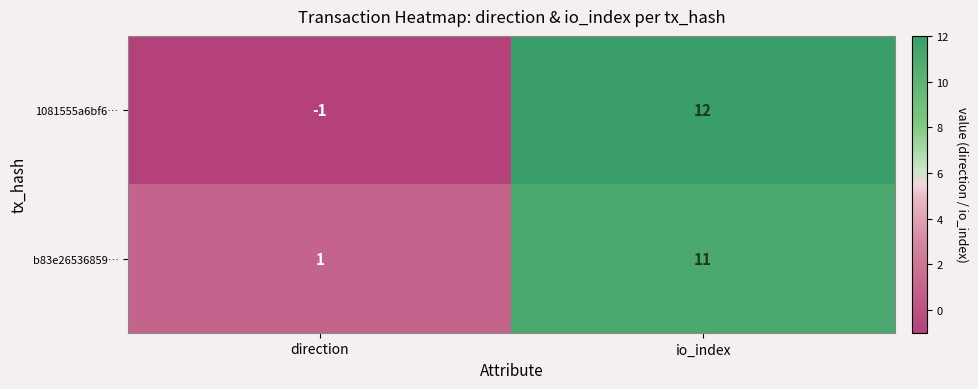

What is the spread (max minus min) of values at direction?

2